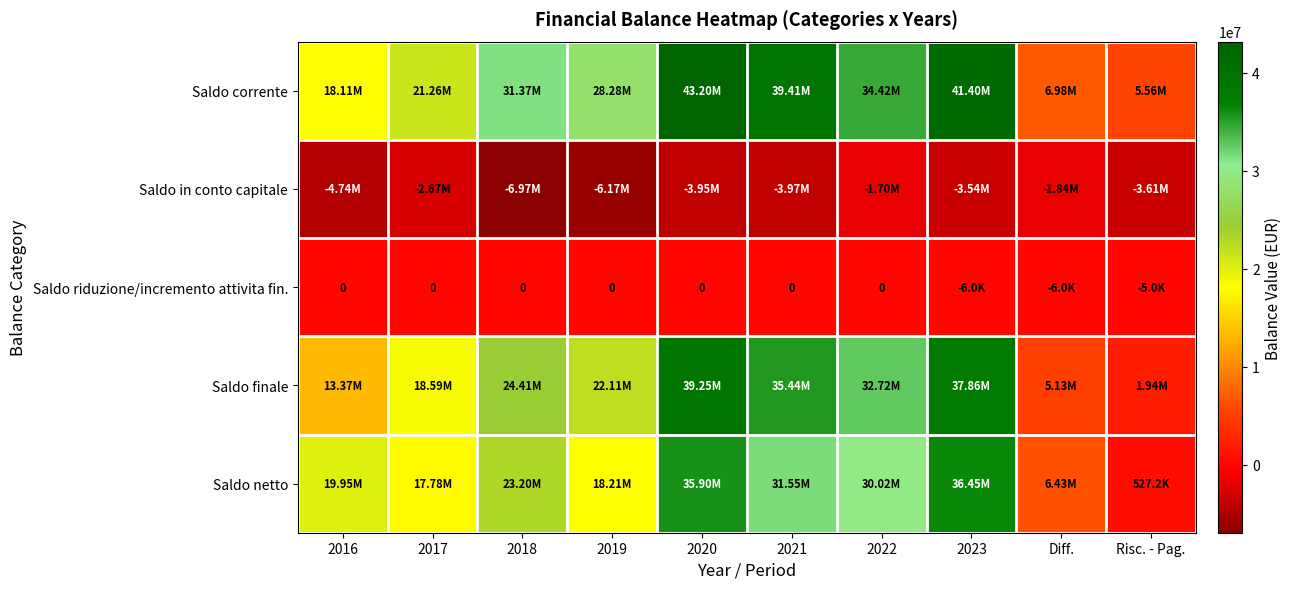

What is the total value across all series at 2016?

46699953.0